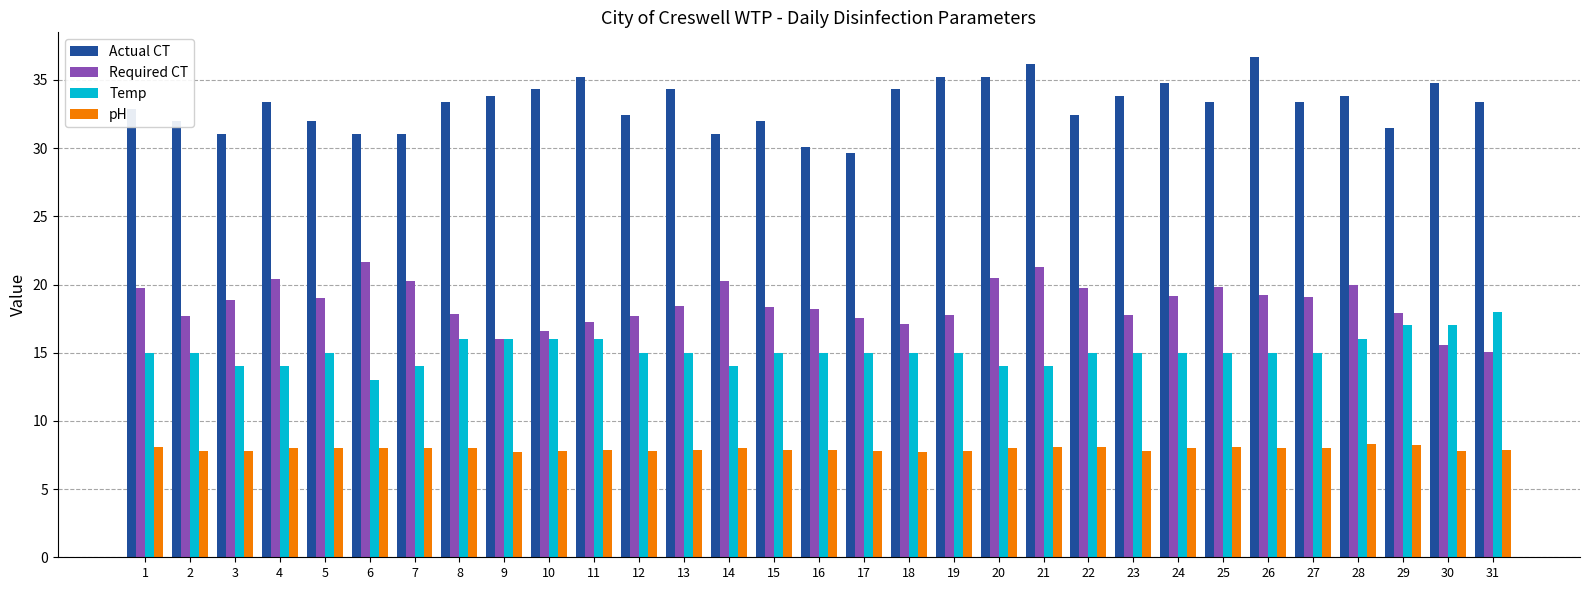

The value of Actual CT at 5 is 48.6. True or false?

False